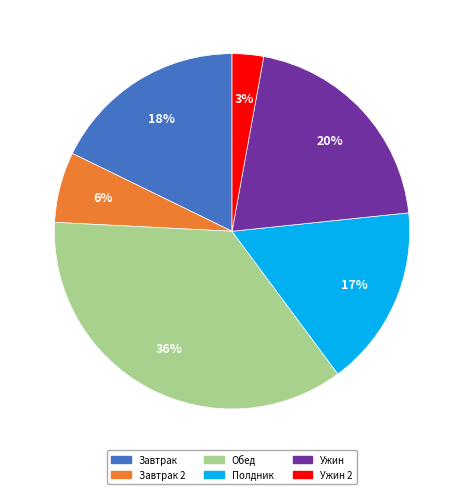

Does any single category account for the majority?

No